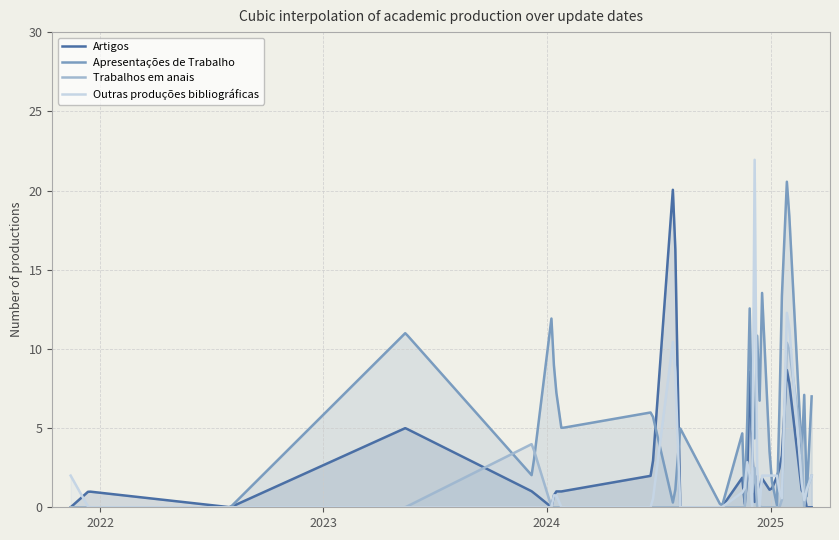

The Artigos series shows 9 at 0. True or false?

True